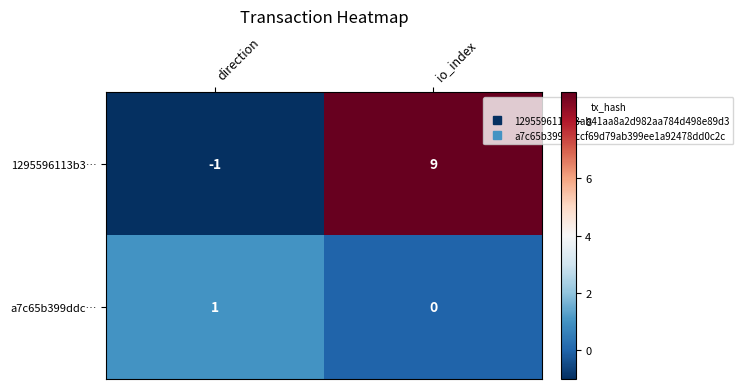

True or false: 1295596113b3… has a value of -2 at direction.

False